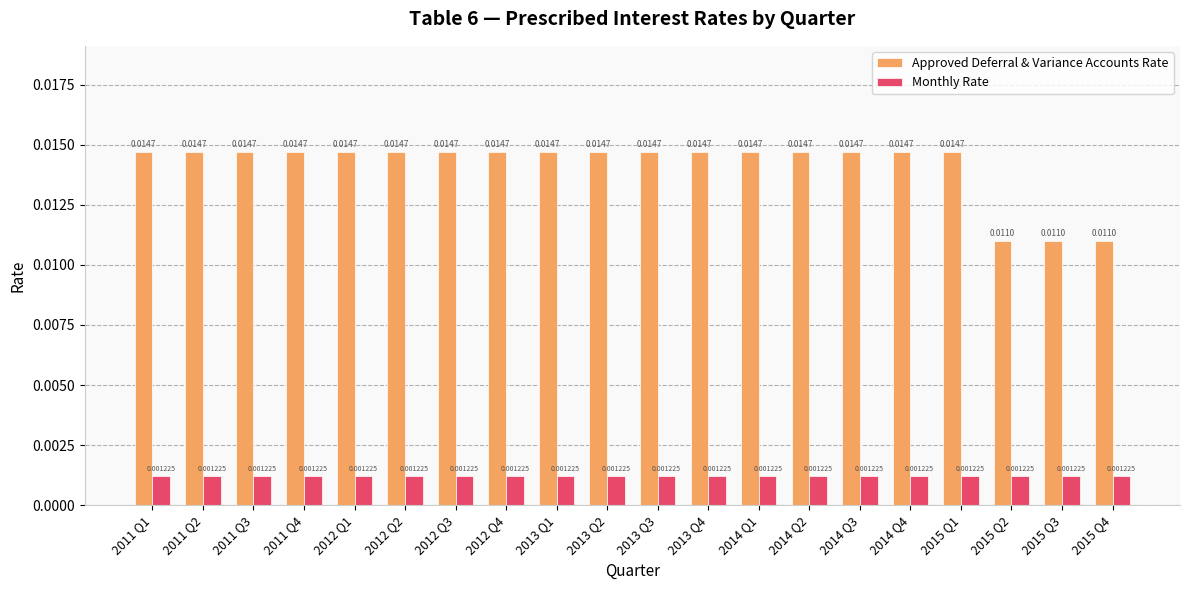

What is the label of the 9th bar from the right?

2013 Q4